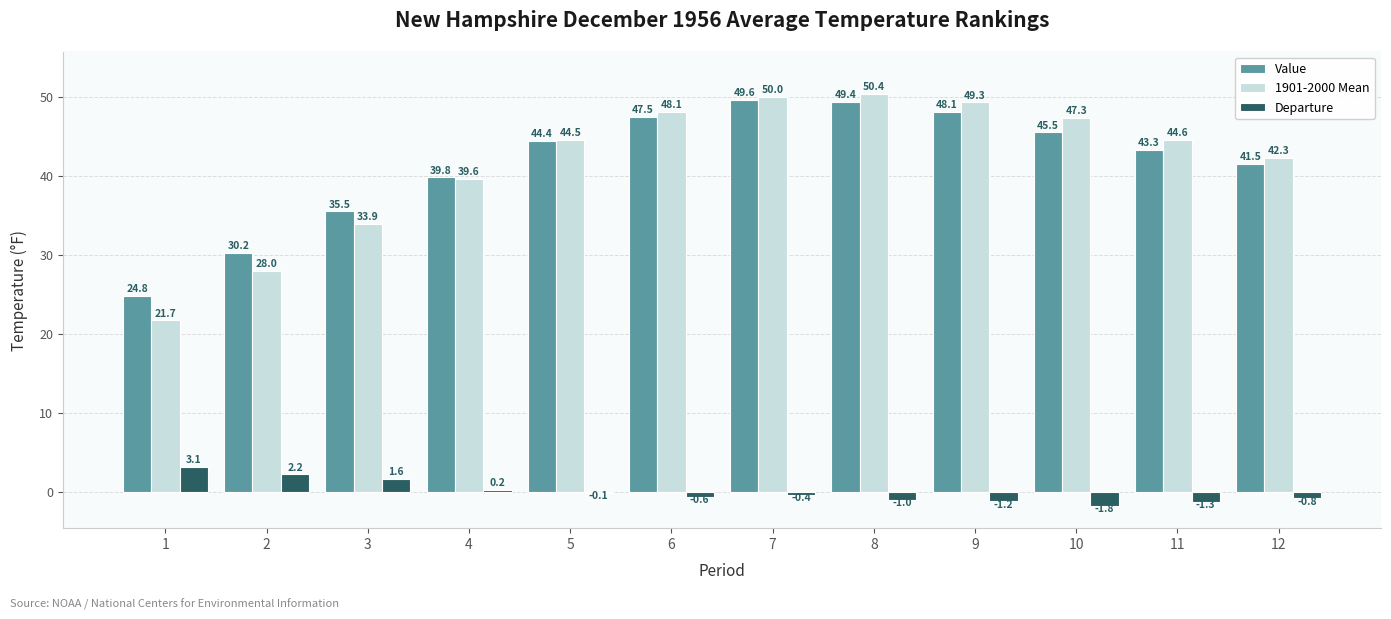

Which series has the widest spread of values?

1901-2000 Mean